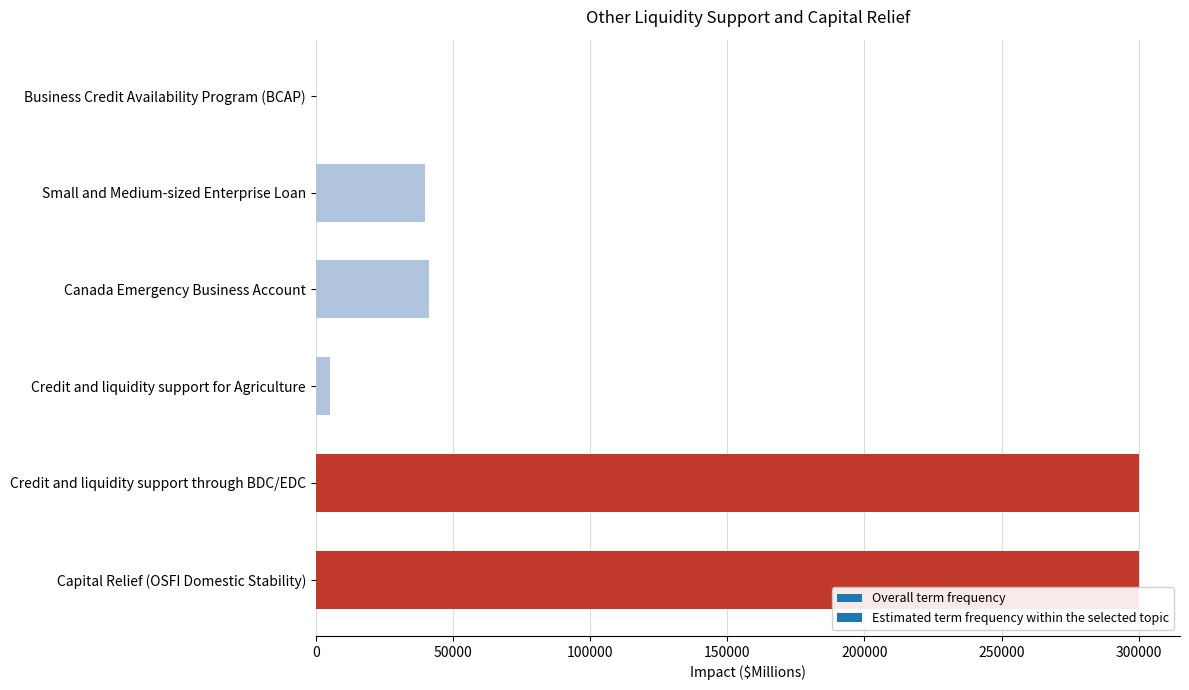

The chart shows a value of 182732 at Capital Relief (OSFI Domestic Stability). True or false?

False